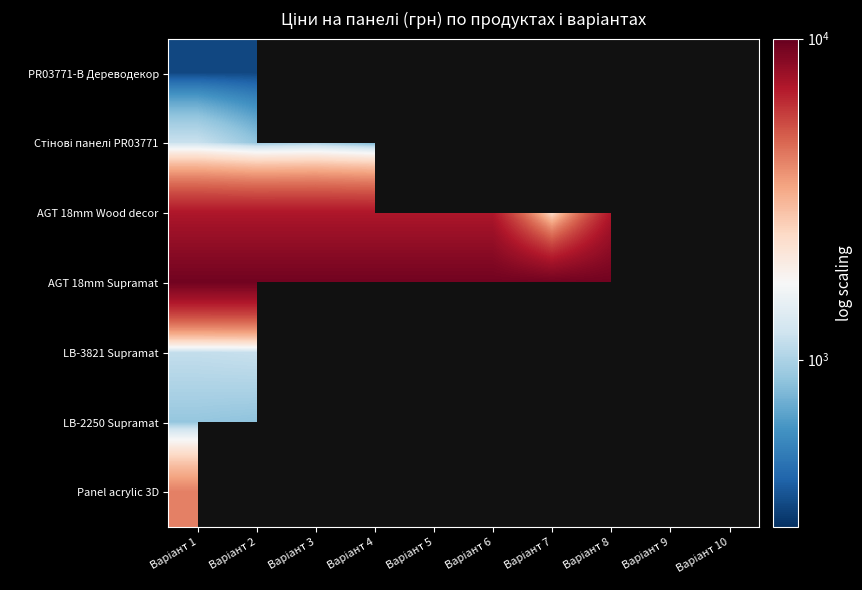

What is the difference between the maximum and minimum values in the LB-3821 Supramat series?

30.1